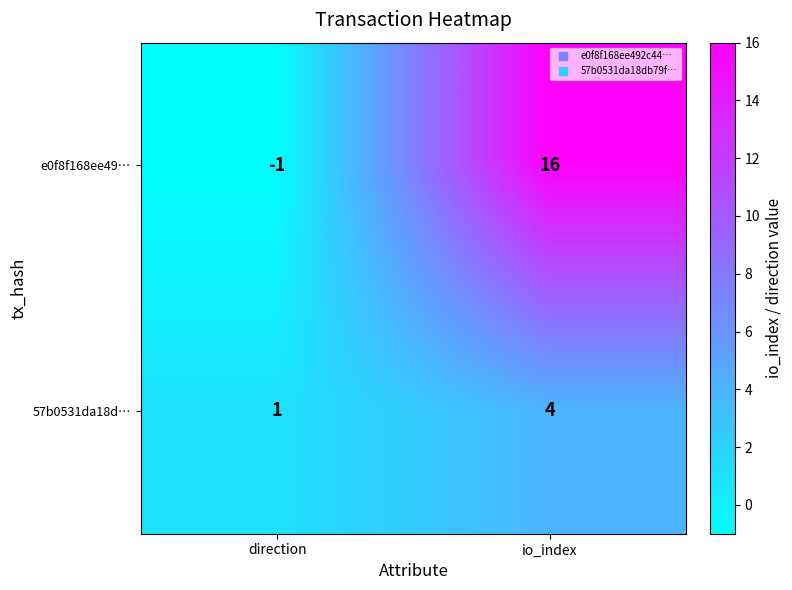

At which label is e0f8f168ee49… closest to 7?

direction